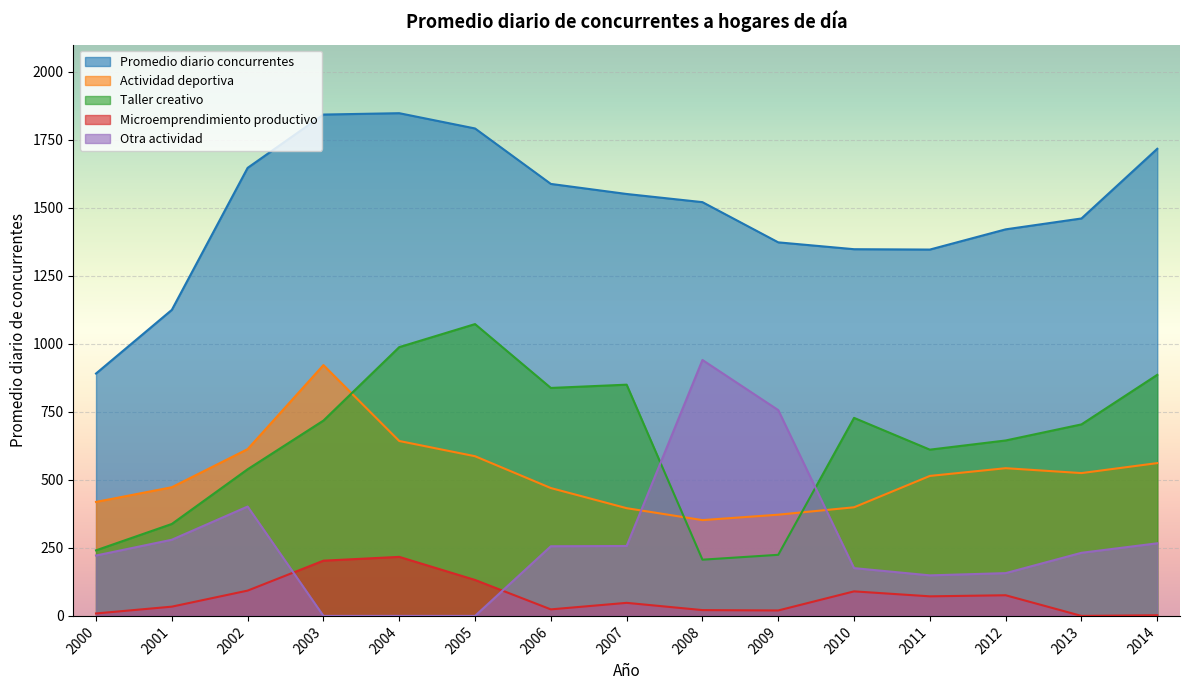

How many values in the Microemprendimiento productivo series exceed 48?

7